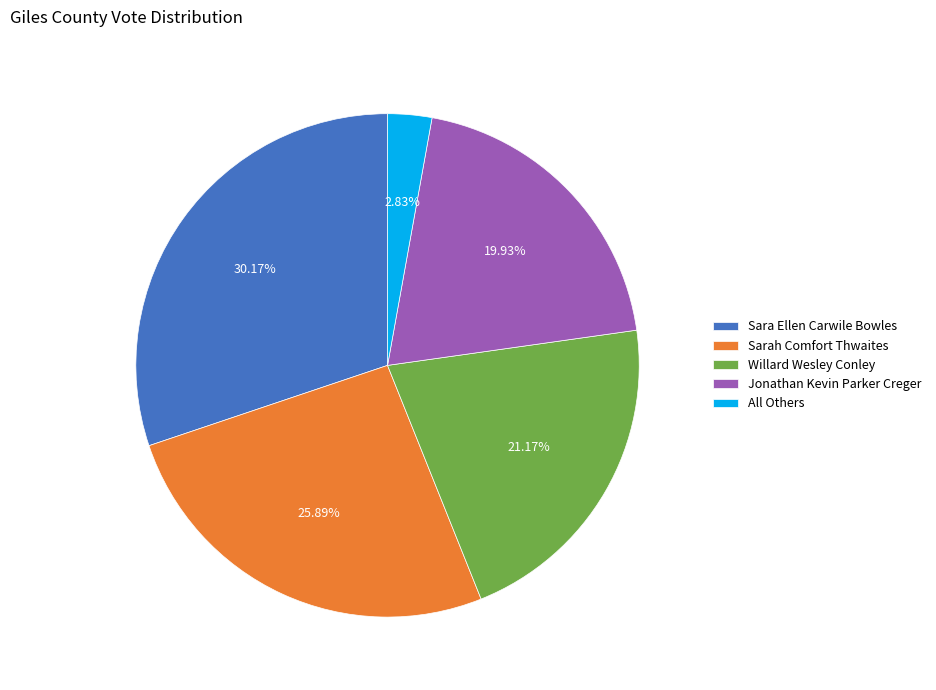

What is the ratio of the value at Sarah Comfort Thwaites to the value at Jonathan Kevin Parker Creger?

1.3